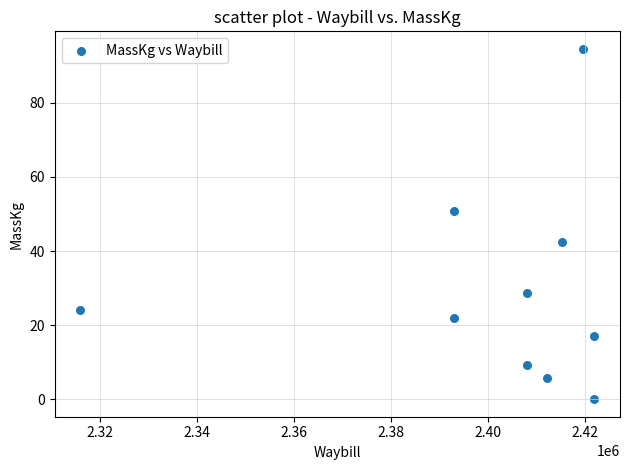

What is the range of X values (max minus min)?

105948.0